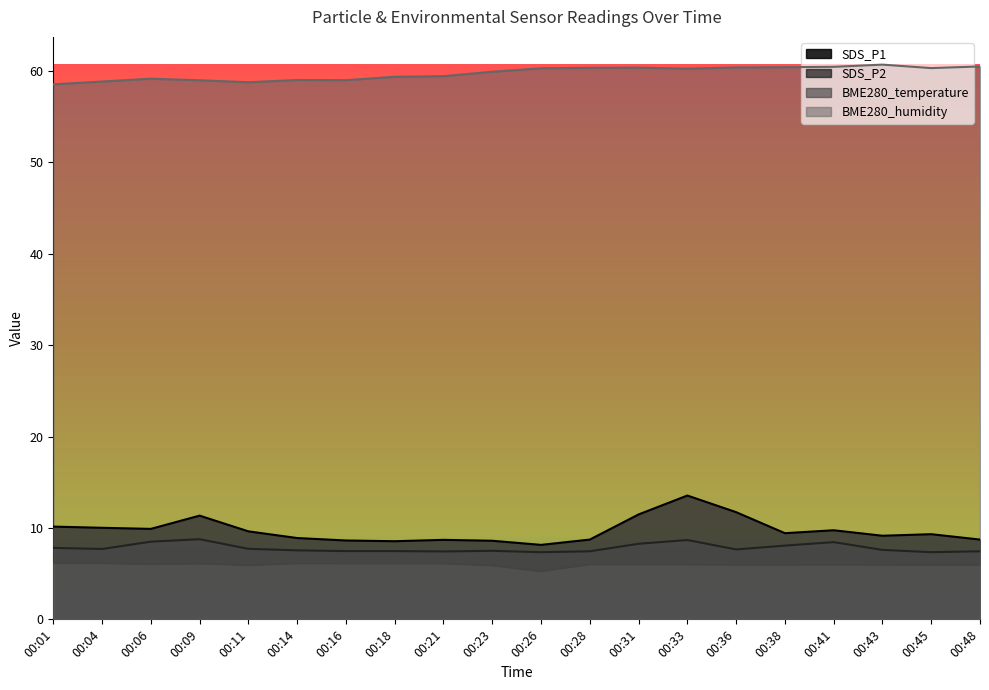

What is the difference between the maximum and minimum values in the BME280_temperature series?

0.9